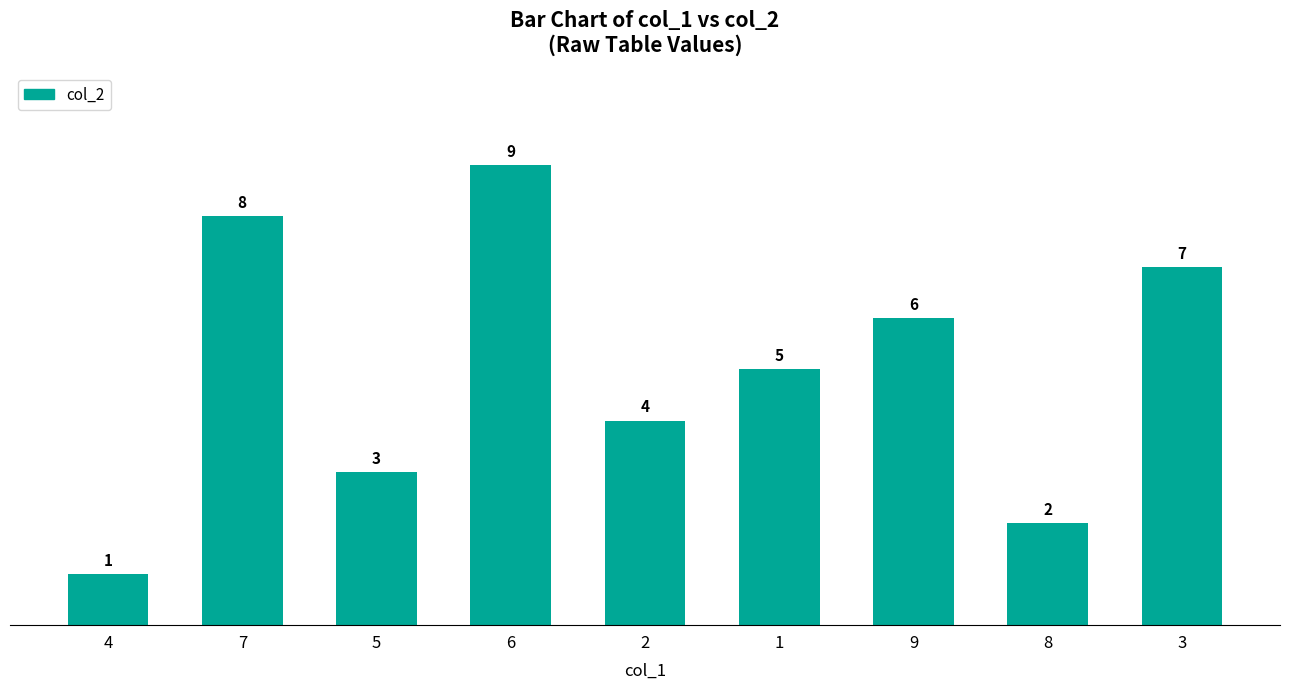

Rank the categories by value from lowest to highest.

4, 8, 5, 2, 1, 9, 3, 7, 6